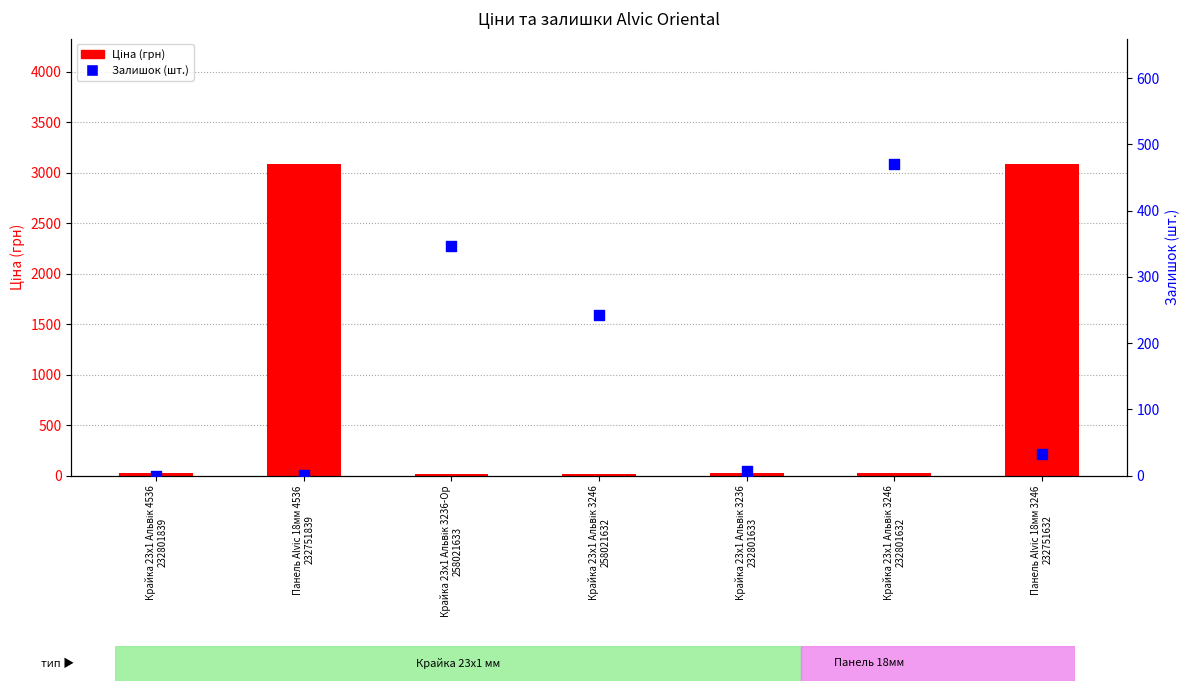

Which series has the largest total across all categories?

Ціна (грн)